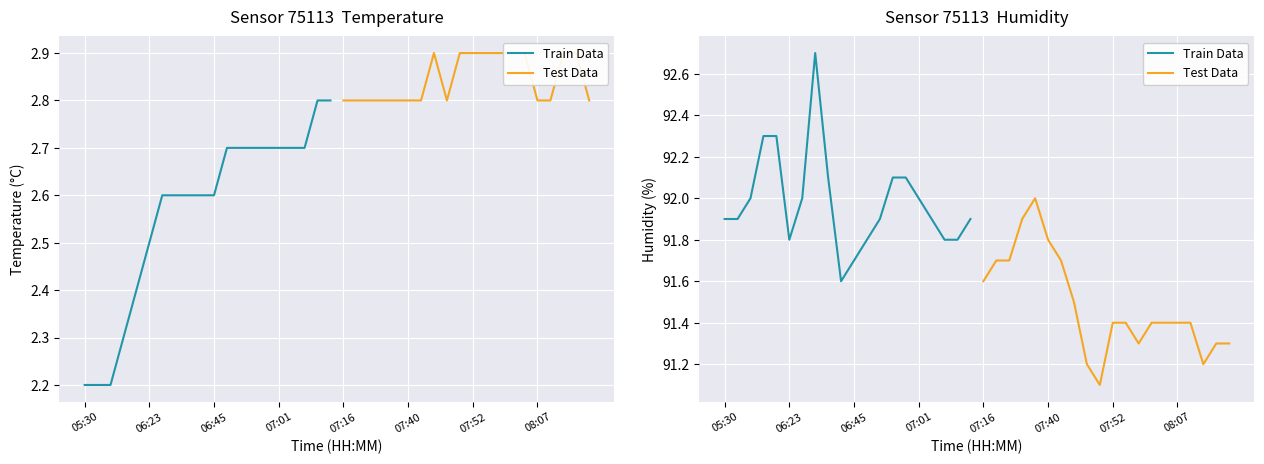

Which series has the largest range (max minus min)?

Train Data